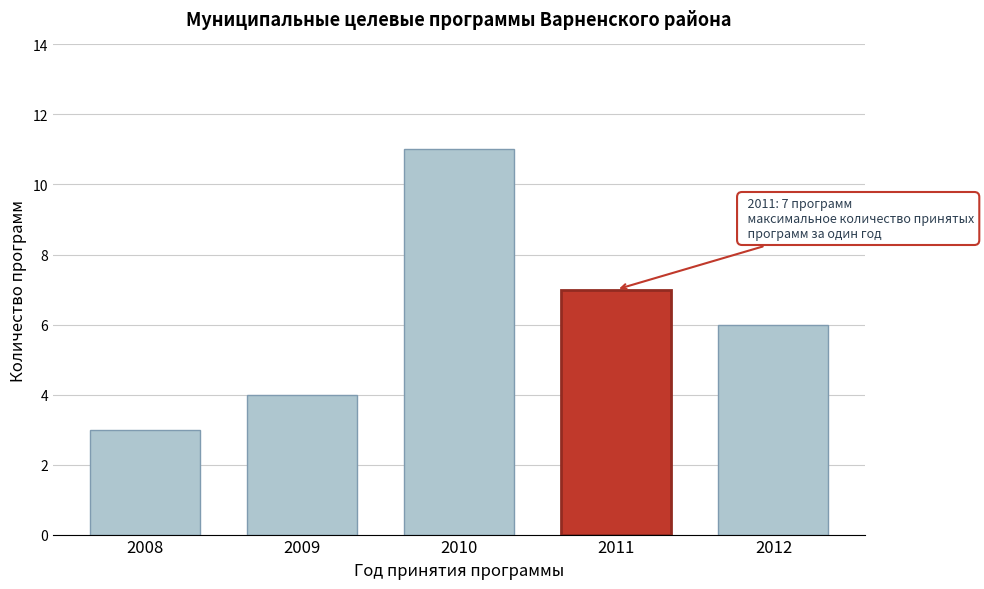

Reading left to right, list all the values displayed in this chart.

2008=3	2009=4	2010=11	2011=7	2012=6